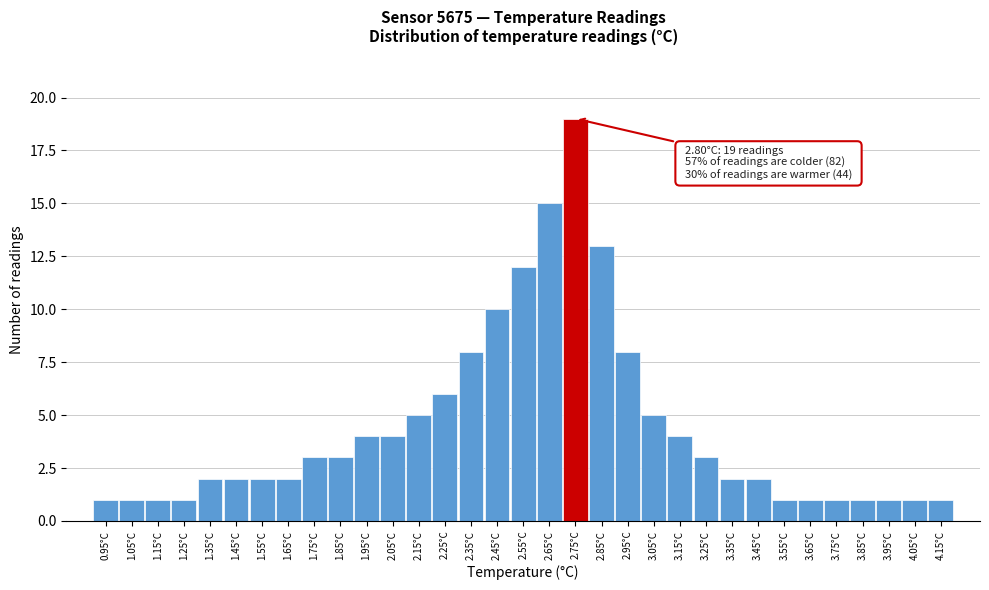

What is the average value?

4